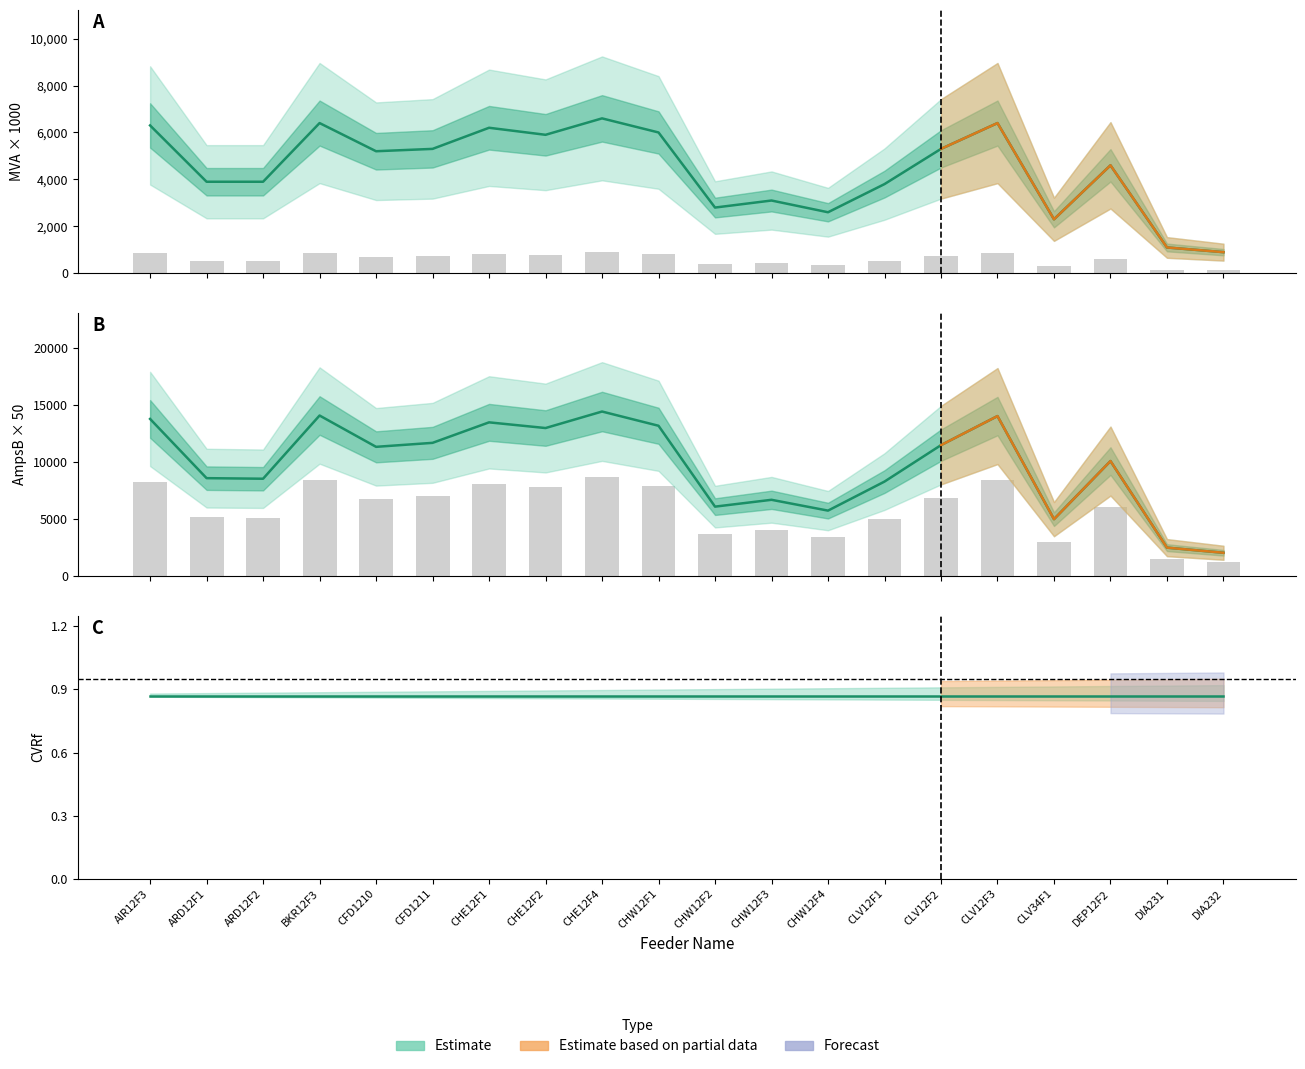

Reading left to right, list all the values displayed in this chart.

MVA: 6300.0	3900.0	3900.0	6400.0	5200.0	5300.0	6200.0	5900.0	6600.0	6000.0	2800.0	3100.0	2600.0	3800.0	5300.0	6400.0	2300.0	4600.0	1100.0	900.0
$CVR: 853.7	528.5	528.5	867.3	704.7	718.2	840.2	799.5	894.4	813.1	379.4	420.1	352.3	514.9	718.2	867.3	311.7	623.4	149.1	122.0
AmpsB: 13800.0	8600.0	8550.0	14100.0	11350.0	11700.0	13500.0	13000.0	14450.0	13200.0	6100.0	6700.0	5750.0	8300.0	11500.0	14050.0	5000.0	10100.0	2500.0	2050.0